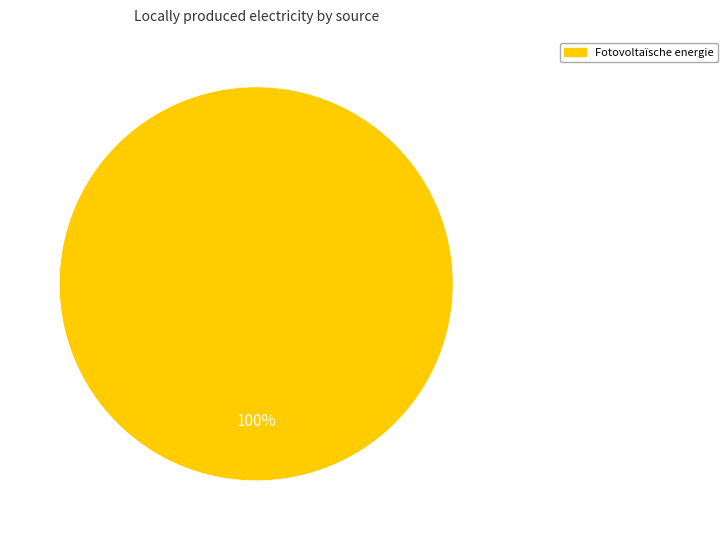

How many segments does this pie chart have?

1